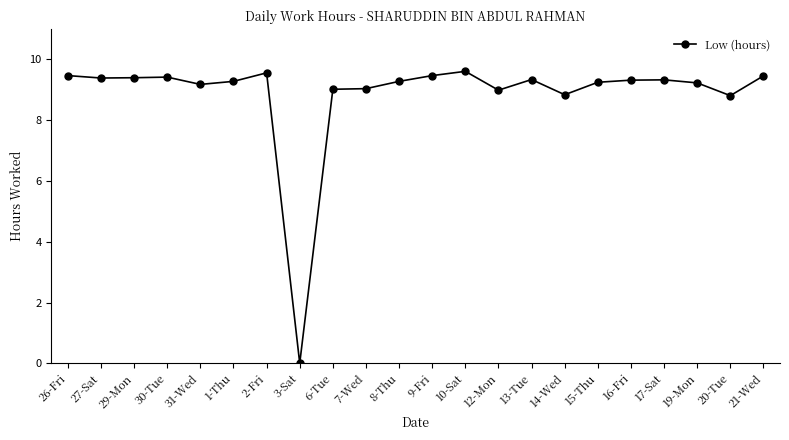

Is it true that the value at 21-Wed is 2.8?

False